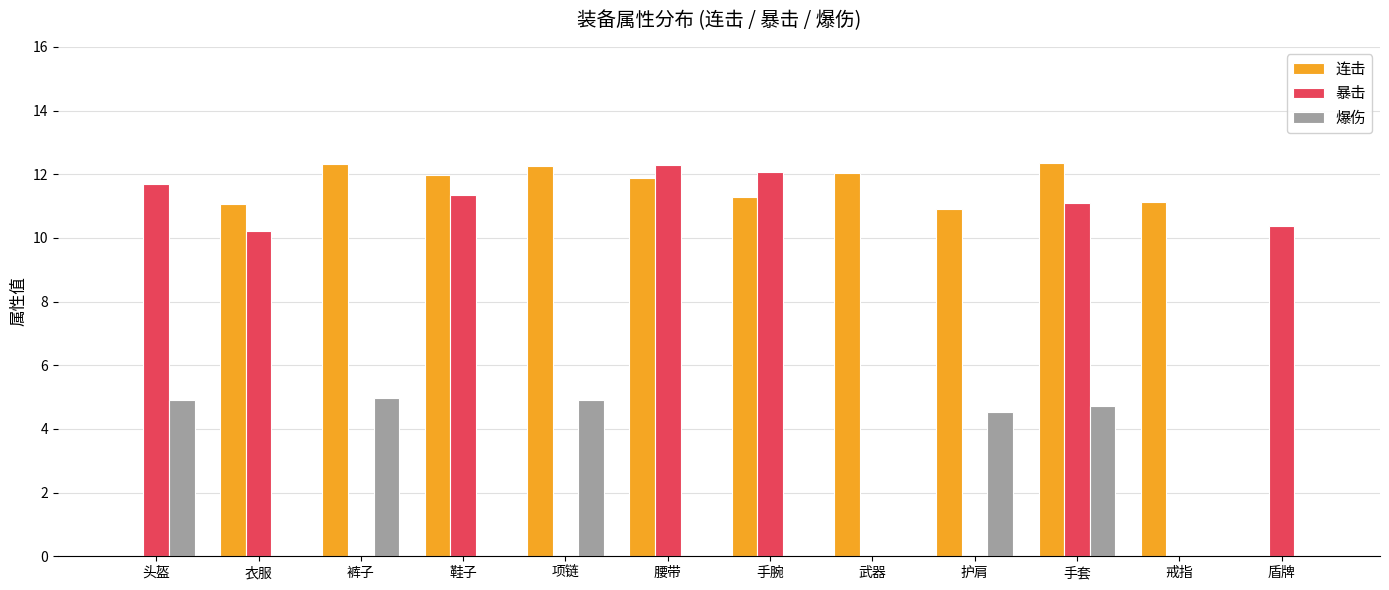

What is the sum of the 爆伤 values at 鞋子 and 项链?

4.9